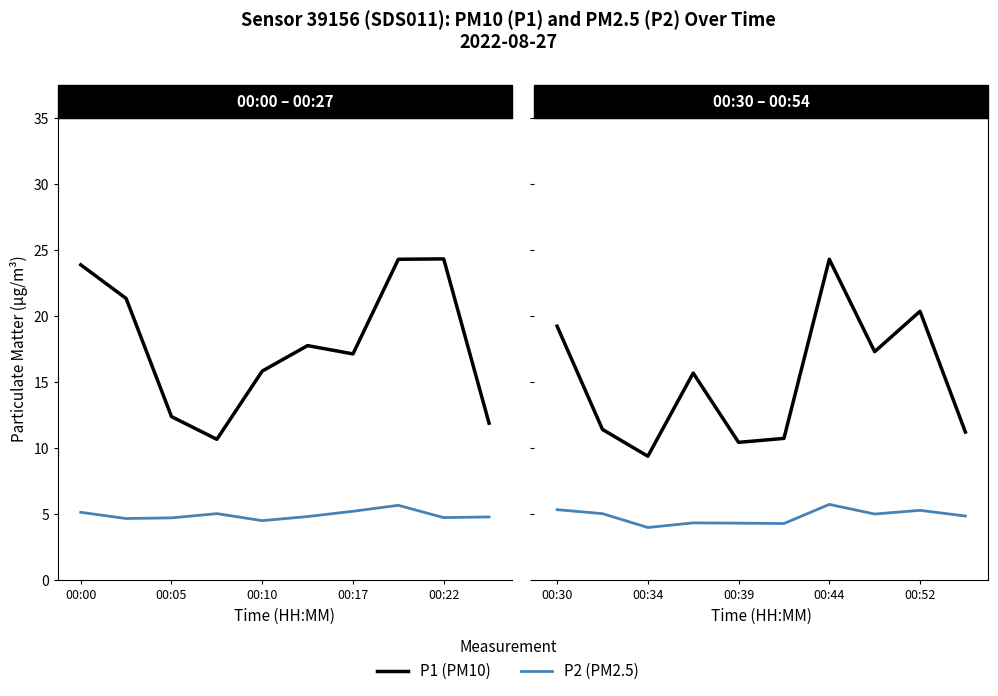

What are all the series names shown in the legend?

P1 (PM10), P2 (PM2.5)